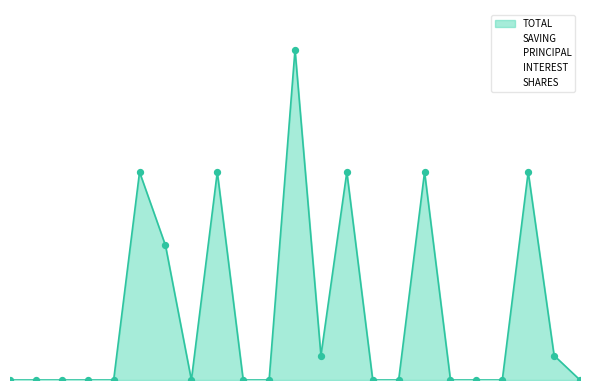

Which series reaches the minimum Y coordinate?

PRINCIPAL